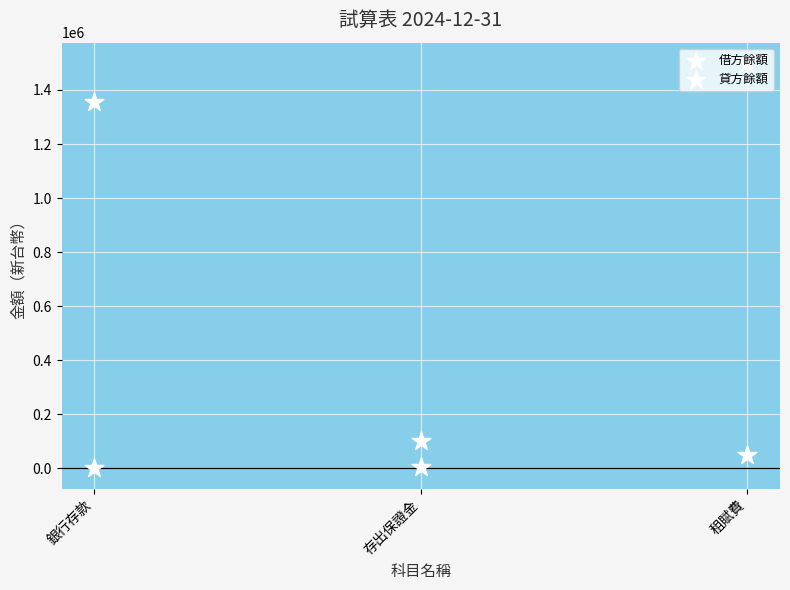

Which series has the largest total across all categories?

借方餘額